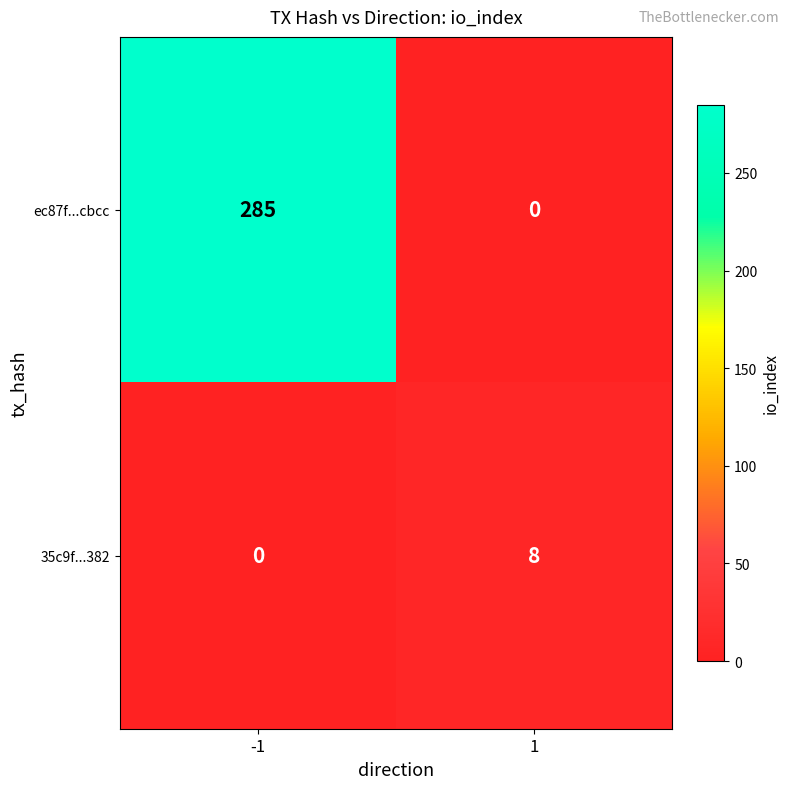

What is the total value across all series at -1?

285